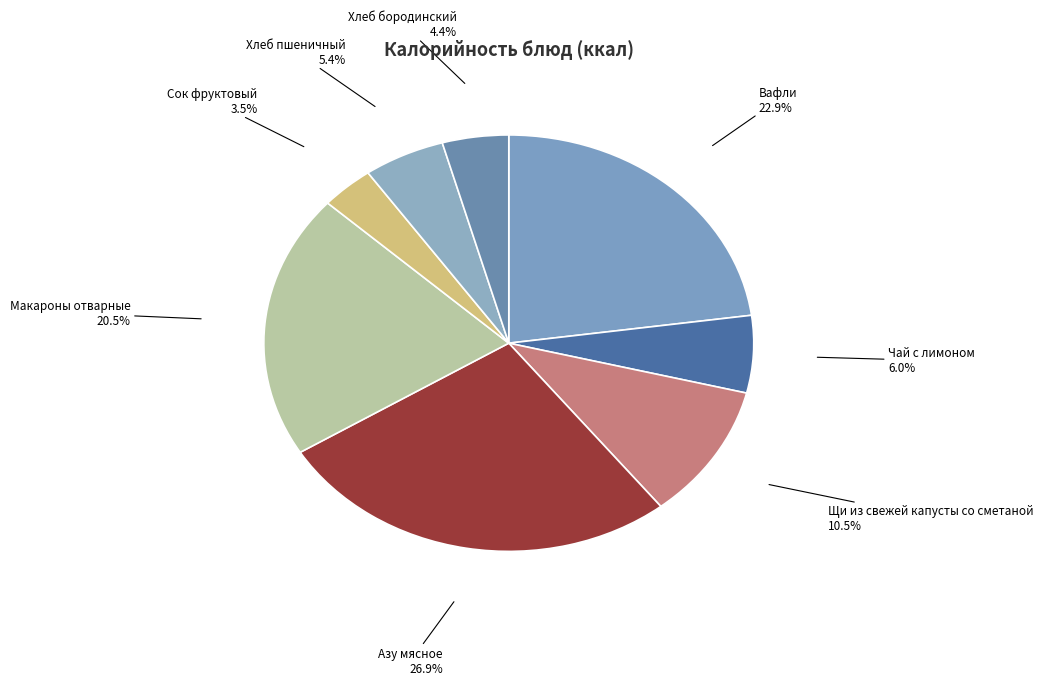

What is the total percentage of Хлеб бородинский and Чай с лимоном?

10.4%